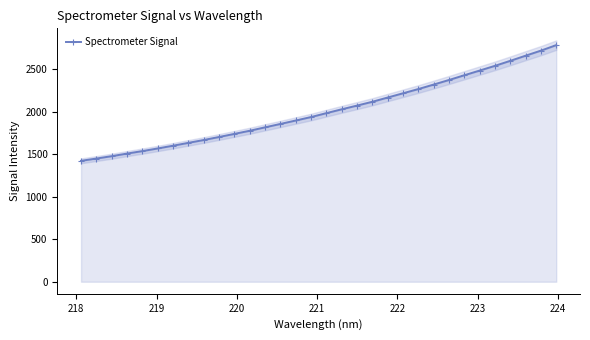

What is the minimum value for Spectrometer Signal?

1421.7